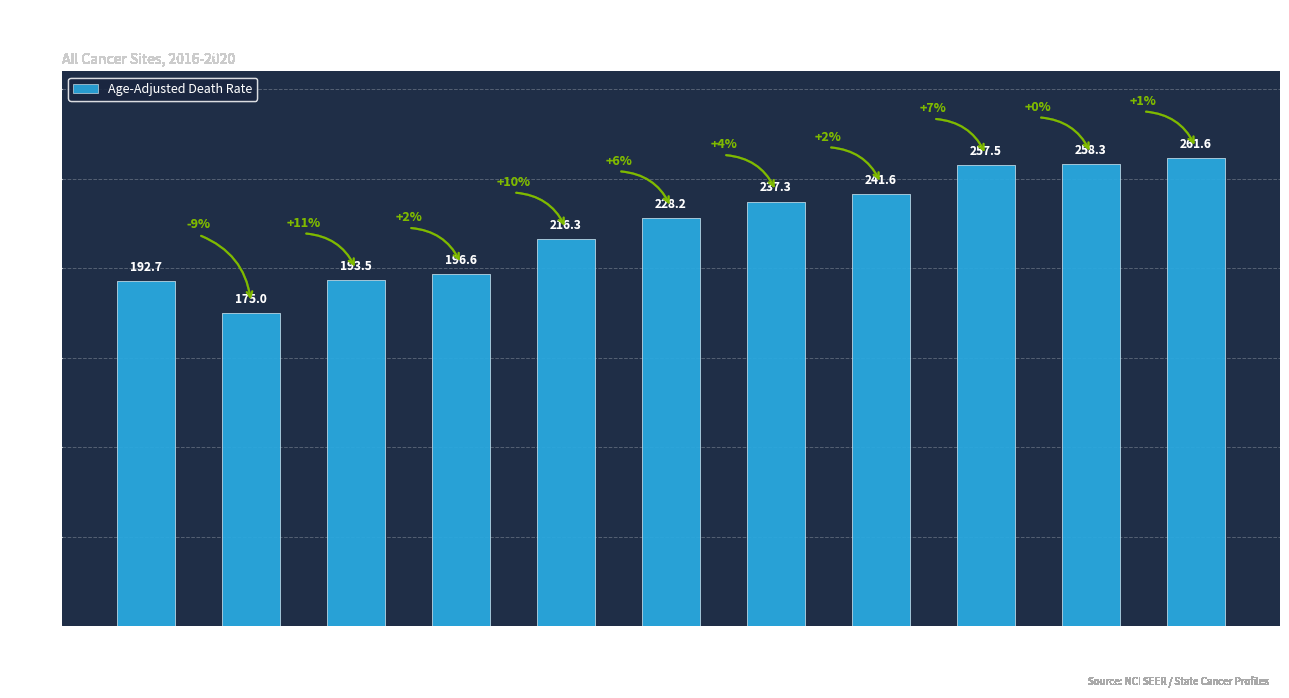

What is the label of the 6th bar from the left?

Greenbrier County